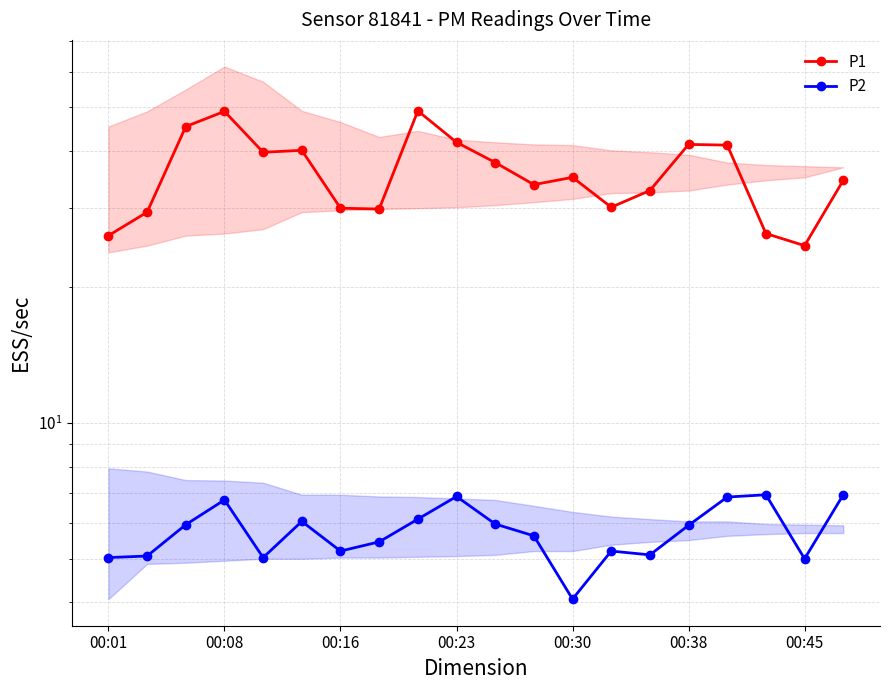

What is the minimum value shown in the chart?

4.1